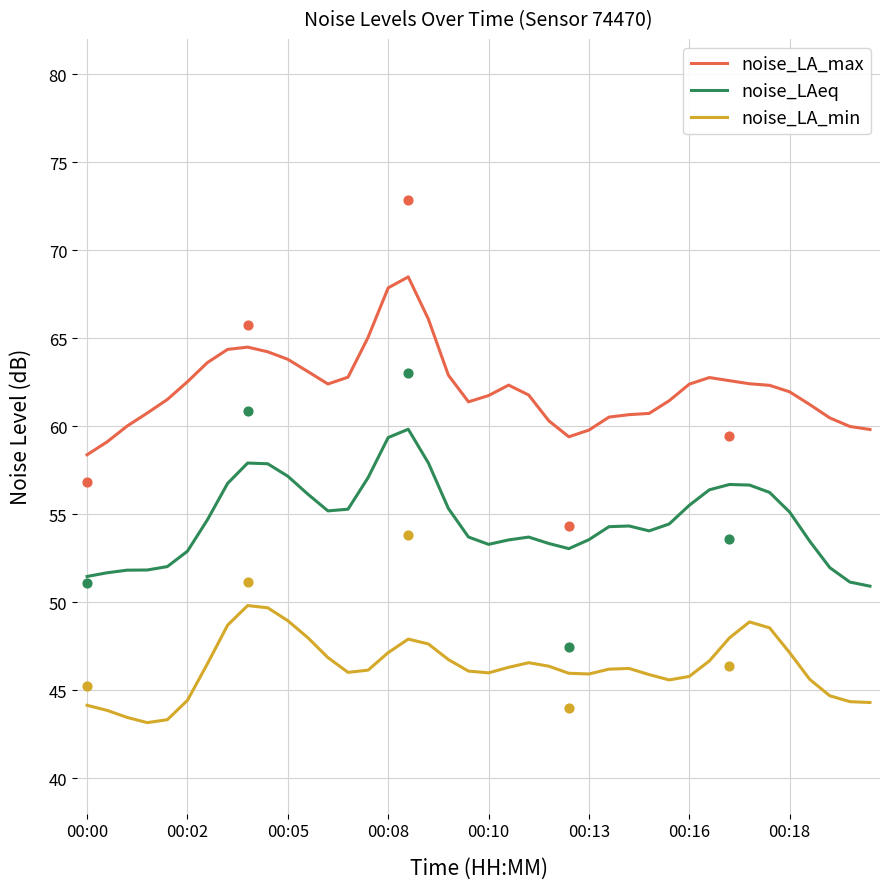

What are all the series names shown in the legend?

noise_LA_max, noise_LAeq, noise_LA_min